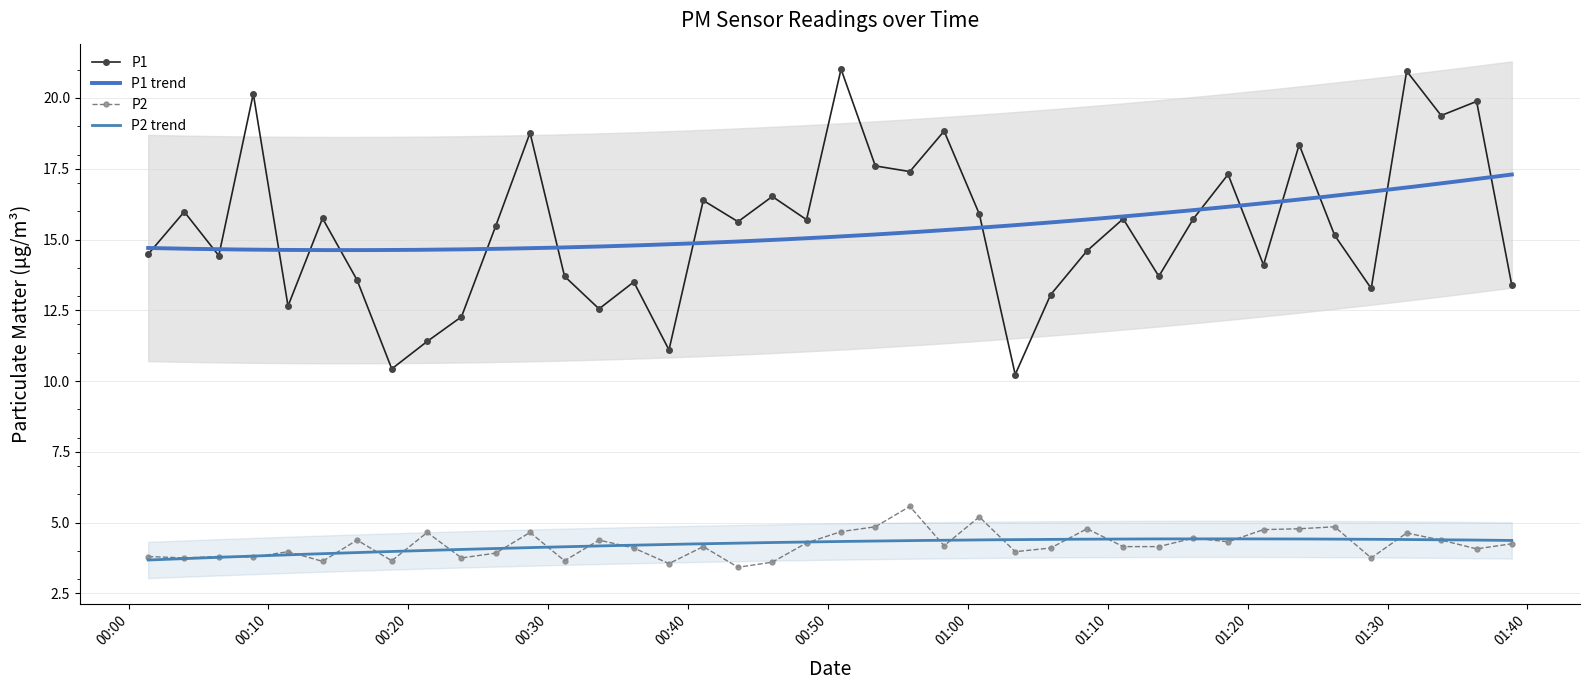

What is the minimum value shown in the chart?

3.4